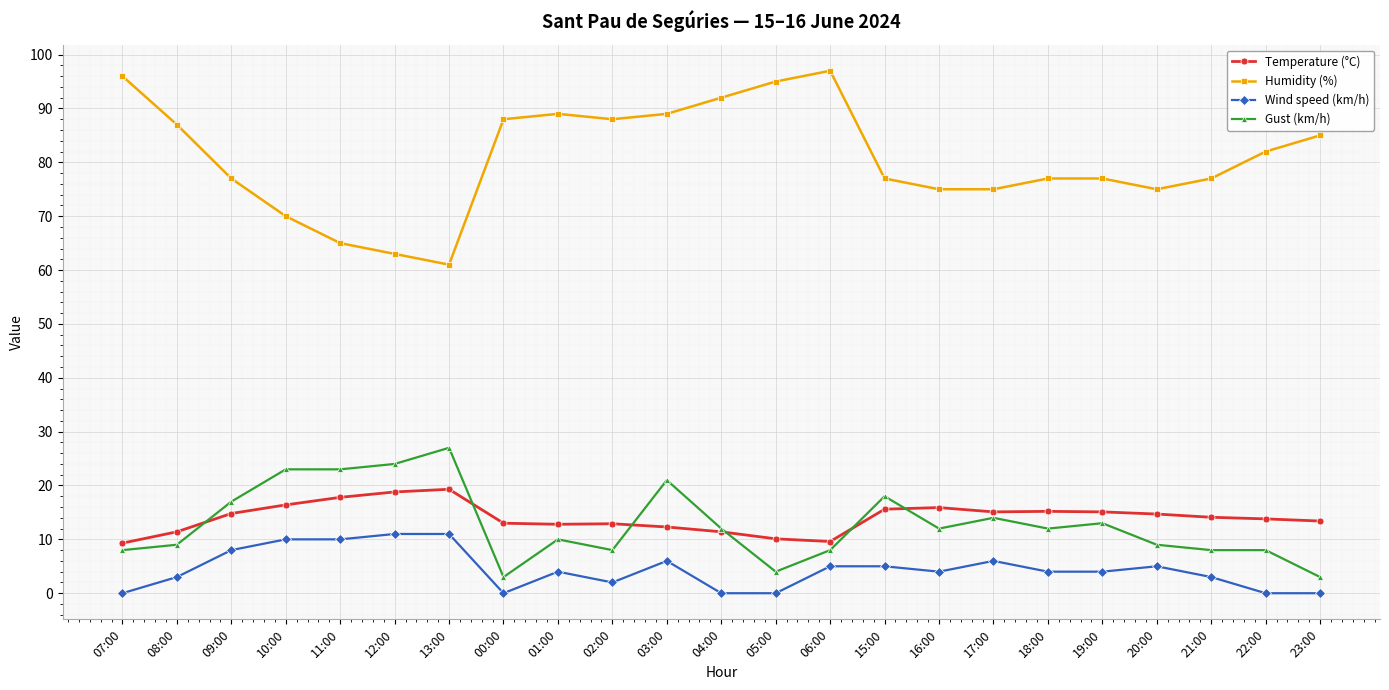

At which category does the chart reach its peak across all series?

06:00